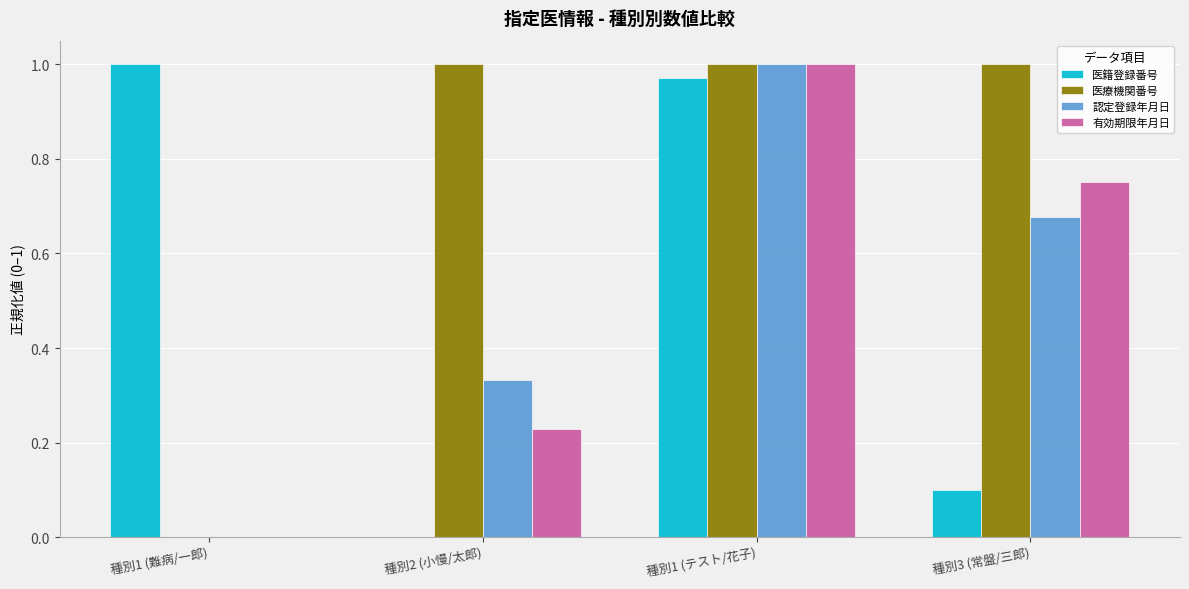

Is it true that 医療機関番号 equals 1.0 at 種別2 (小慢/太郎)?

True